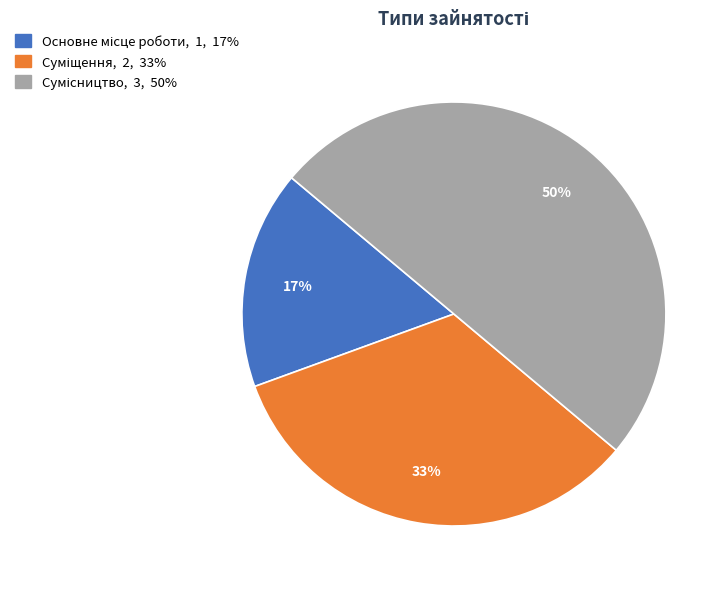

To the nearest percent, what is the average slice percentage?

33%